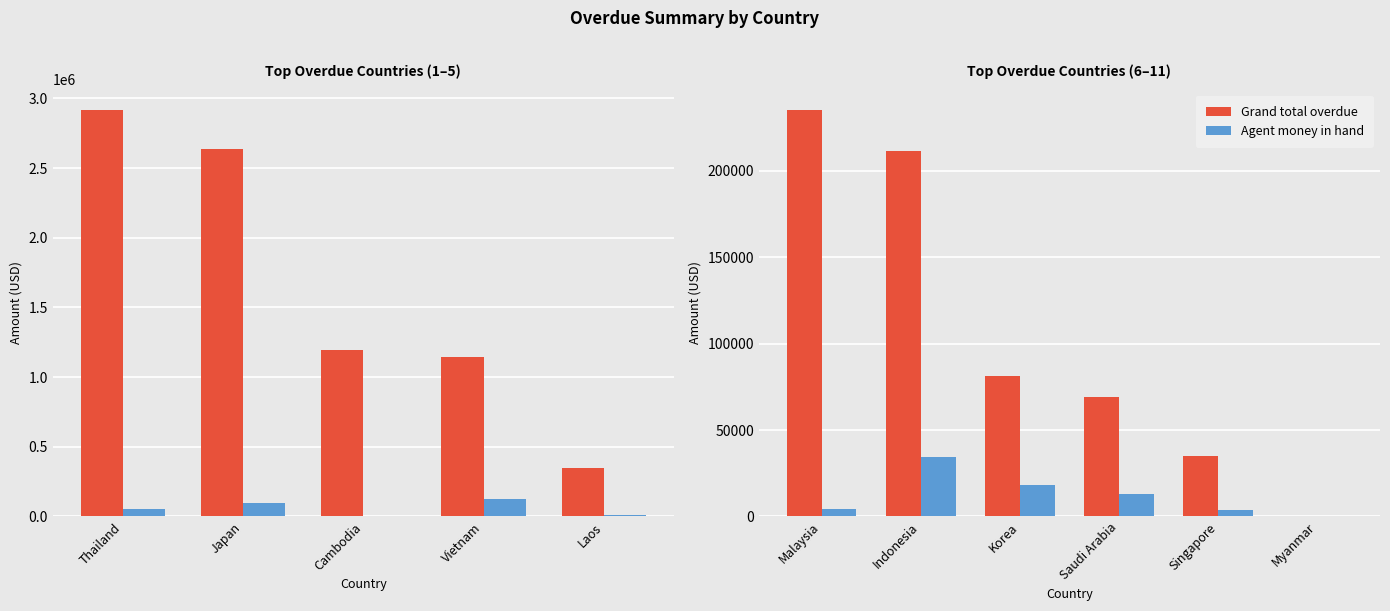

List the series in order of their overall mean, highest first.

Grand total overdue, Agent money in hand